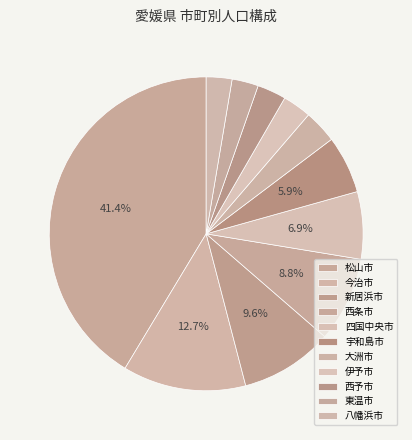

What percentage is NOT represented by 新居浜市?

90.4%